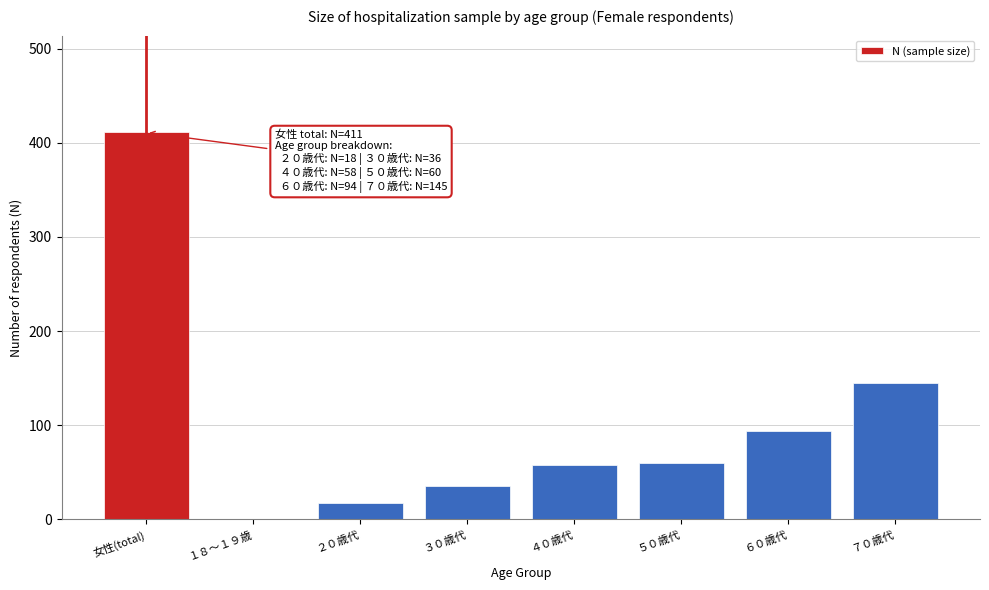

The value at ７０歳代 is 145. True or false?

True